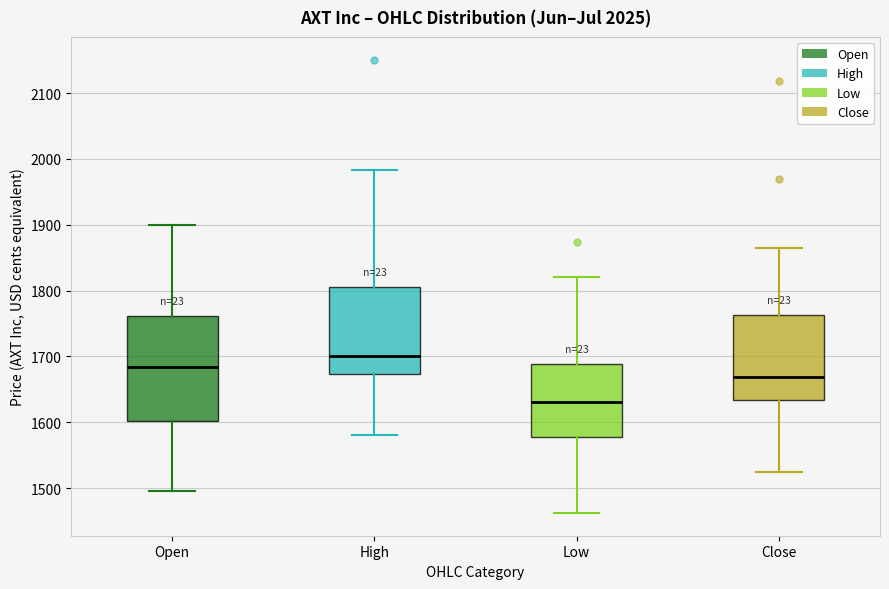

Reading left to right, transcribe this box plot: for each box, give where its median line is, the range the box spans, and where its two whiskers end, as read against the y-axis. The values are not printed on the chart, so give them approximately, as read against the axis.

Open: median 1680, box 1600 to 1760, whiskers 1500 to 1900
High: median 1700, box 1670 to 1810, whiskers 1580 to 1980
Low: median 1630, box 1580 to 1690, whiskers 1460 to 1820
Close: median 1670, box 1630 to 1760, whiskers 1520 to 1870